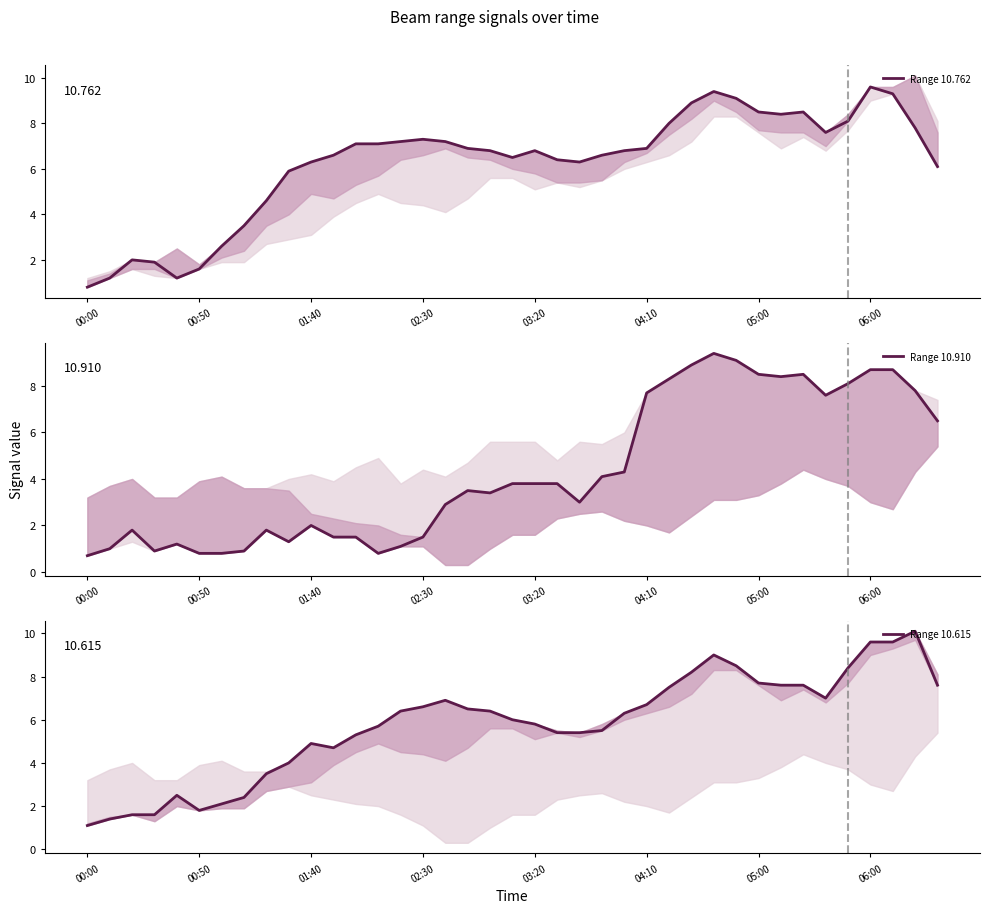

At 27, list the series in order from smallest to largest.

Range 10.615, Range 10.762, Range 10.910